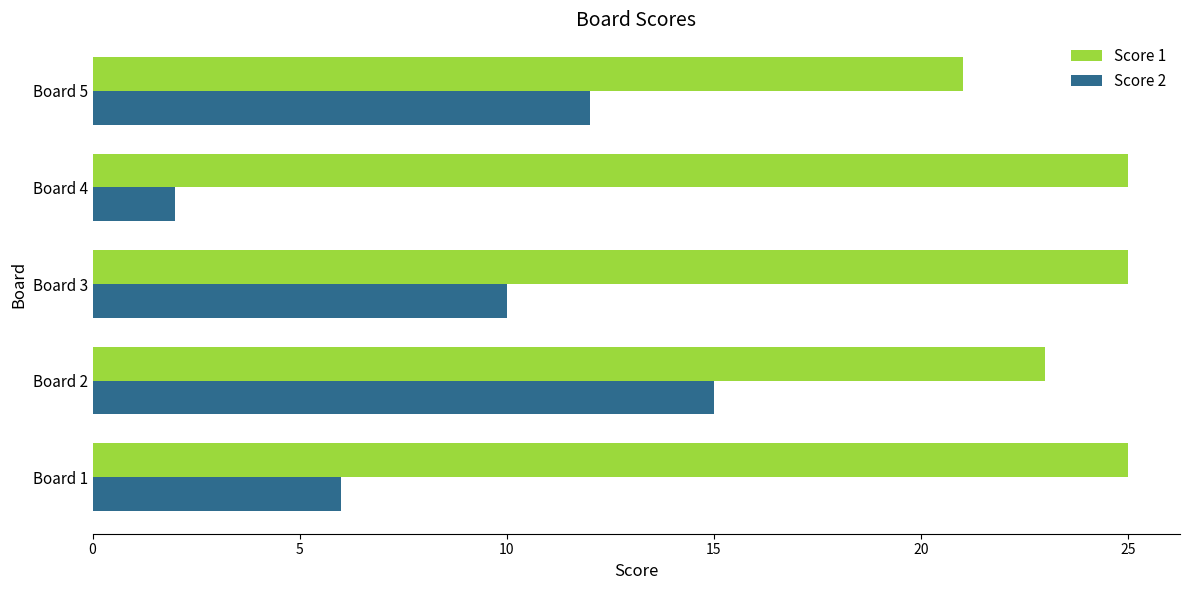

How many values in the Score 1 series are below 25?

2